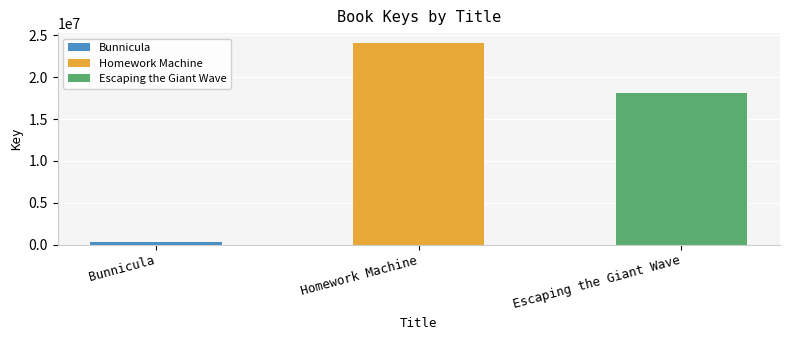

What is the value of the 3rd bar from the left?

18161122